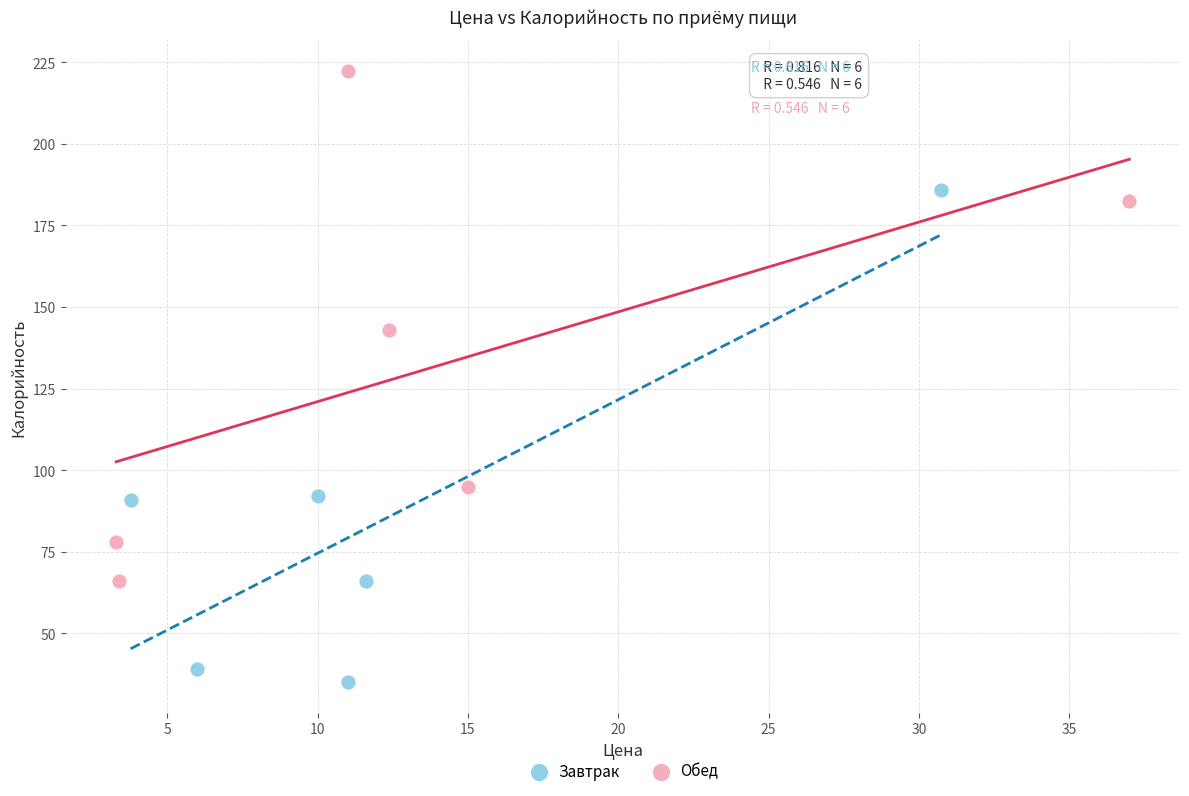

What are all the series names shown in the legend?

Завтрак, Обед